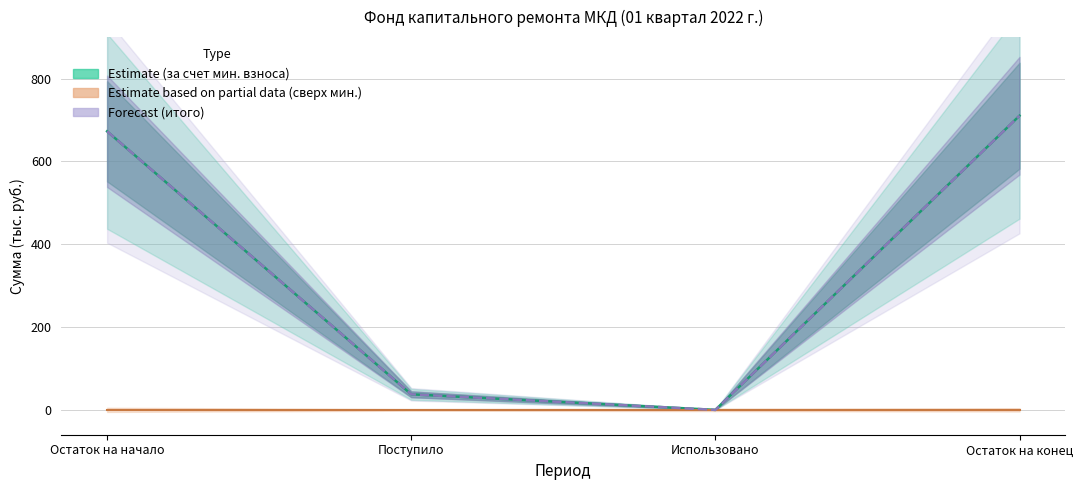

What is the sum of the min_vznosy values at Использовано and Остаток на начало?

672.6